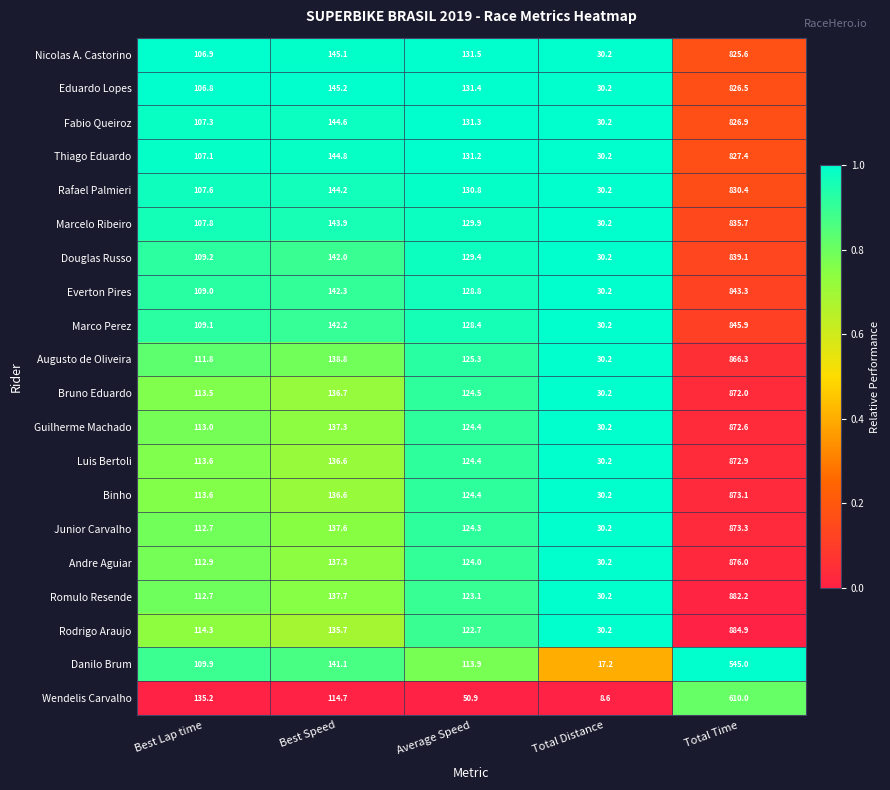

Is the value of Nicolas A. Castorino at Best Lap time greater than the value of Binho at Best Lap time?

No